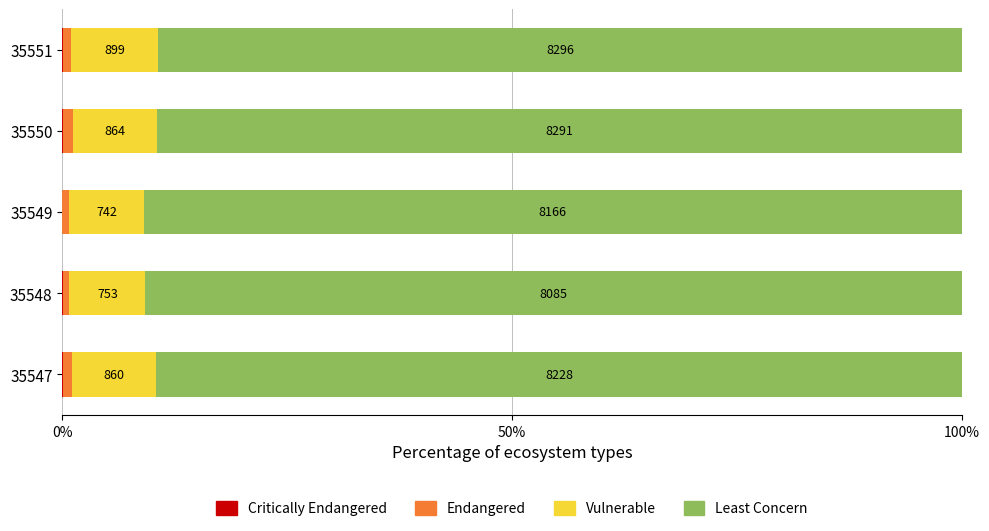

Which series has the largest range (max minus min)?

Least Concern